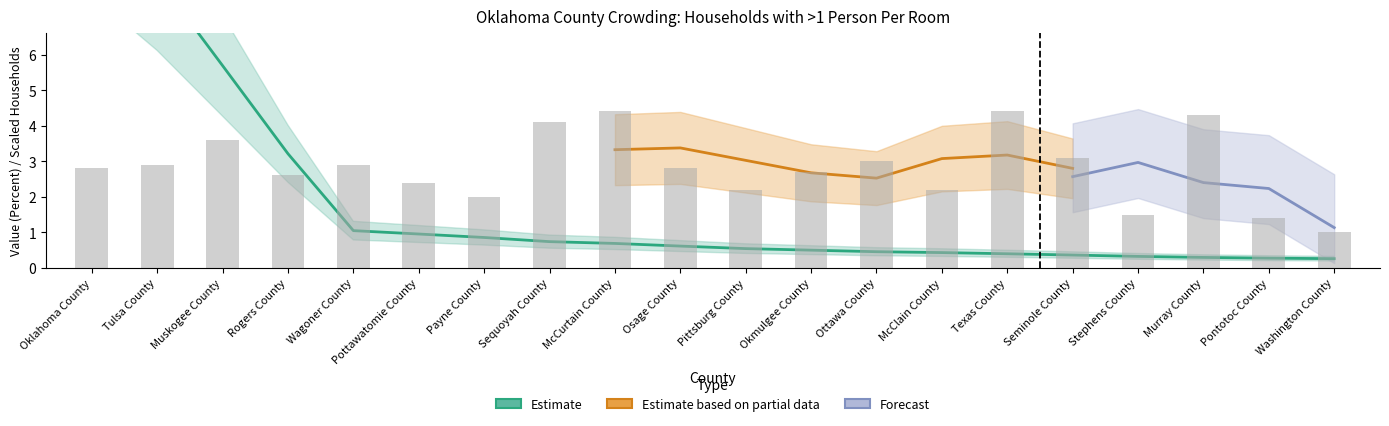

How many data points are less than 2?

3